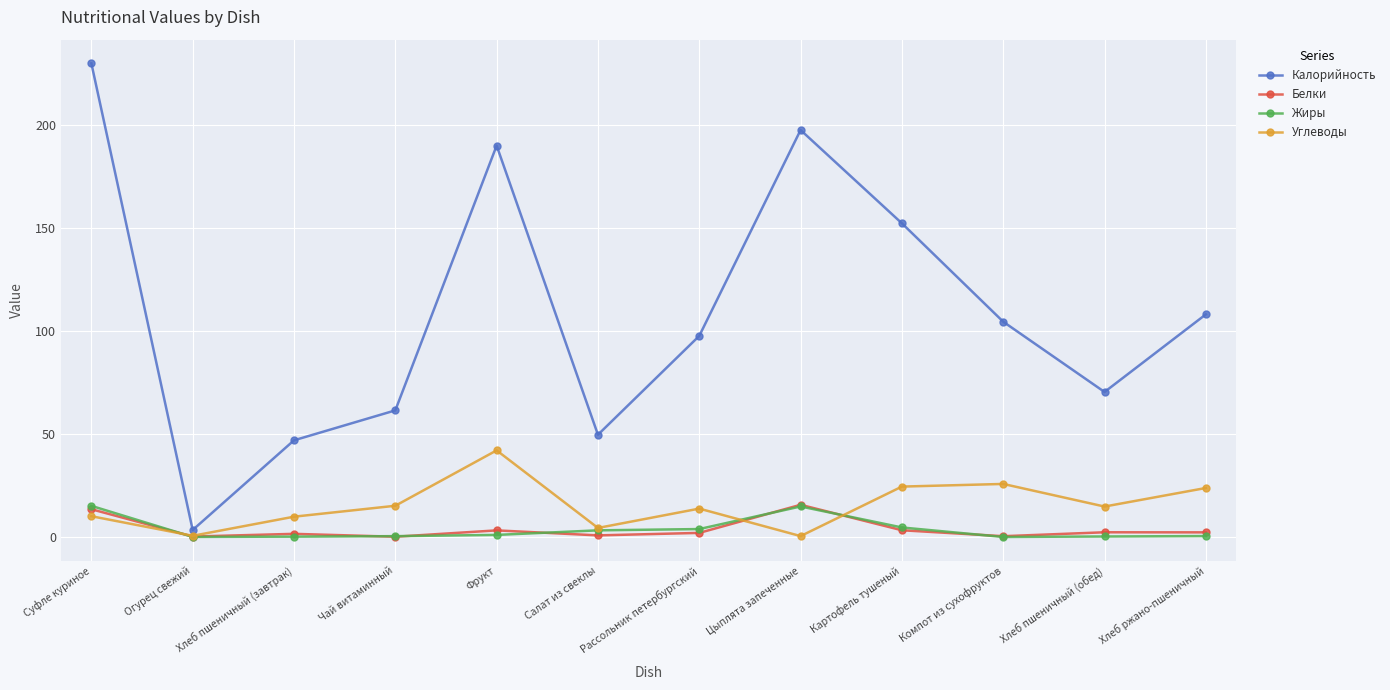

What are all the series names shown in the legend?

Калорийность, Белки, Жиры, Углеводы